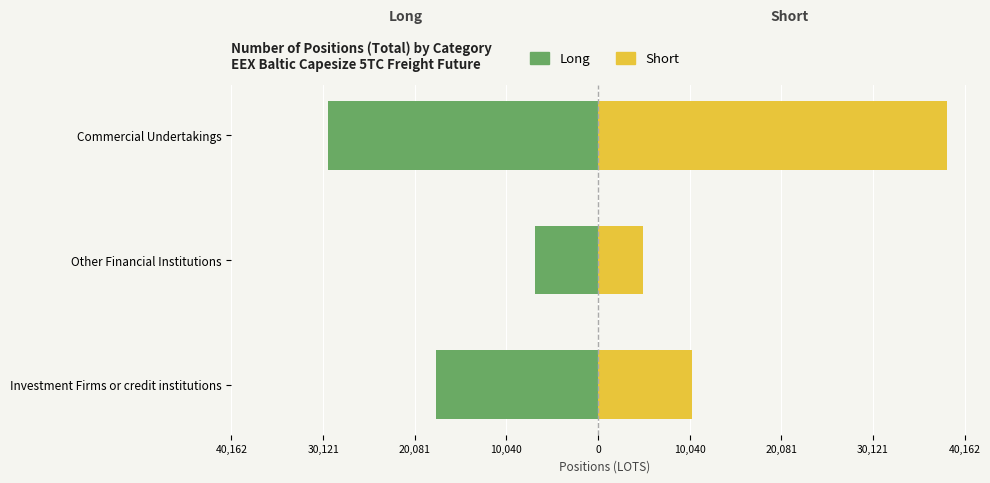

How many data points in Long are less than -17730?

2